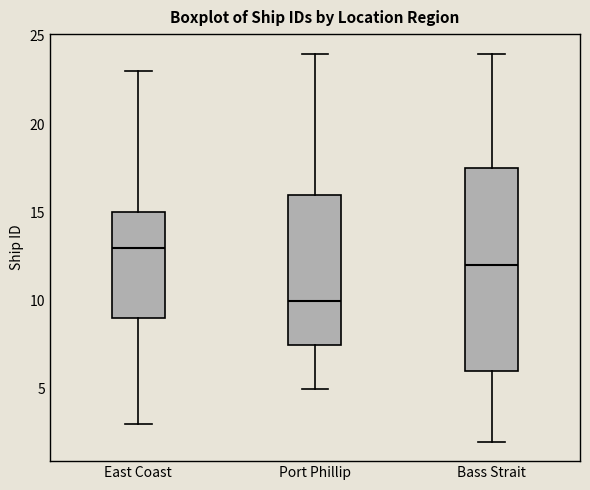

Where does the lower whisker of the box for East Coast end on the y-axis? The values are not printed on the chart, so give them approximately, as read against the axis.

3.0